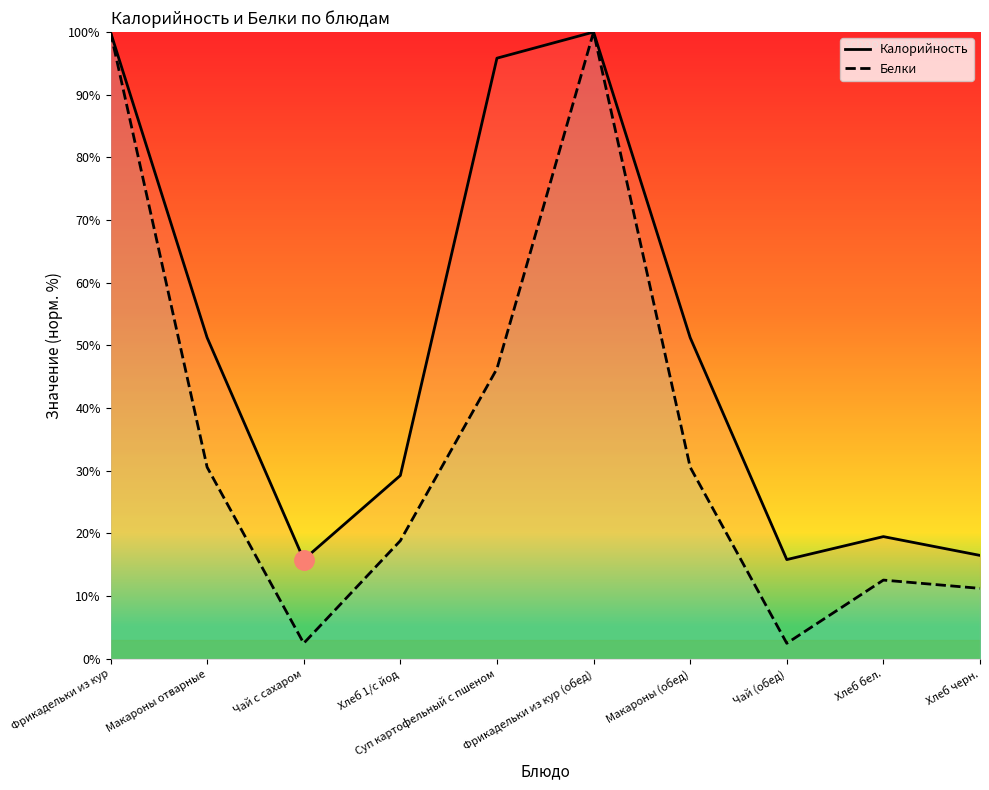

How many categories are shown in the chart?

10